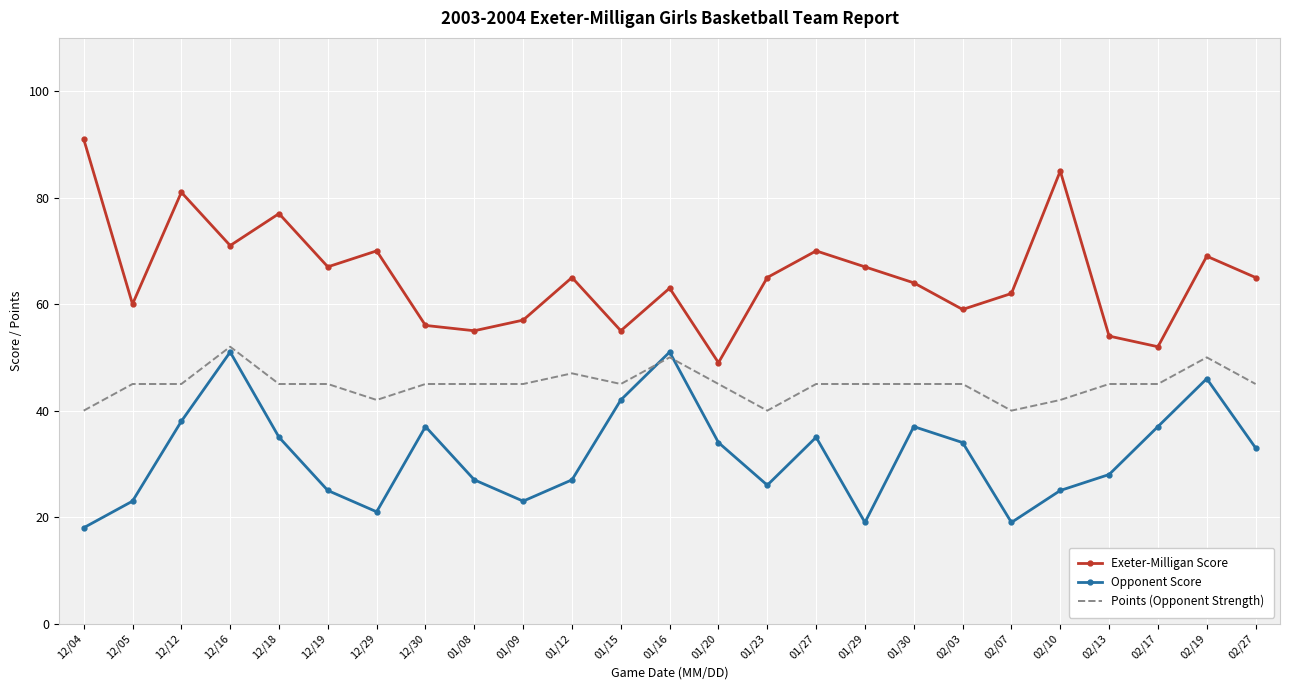

What is the average value of the Opponent Score series?

32